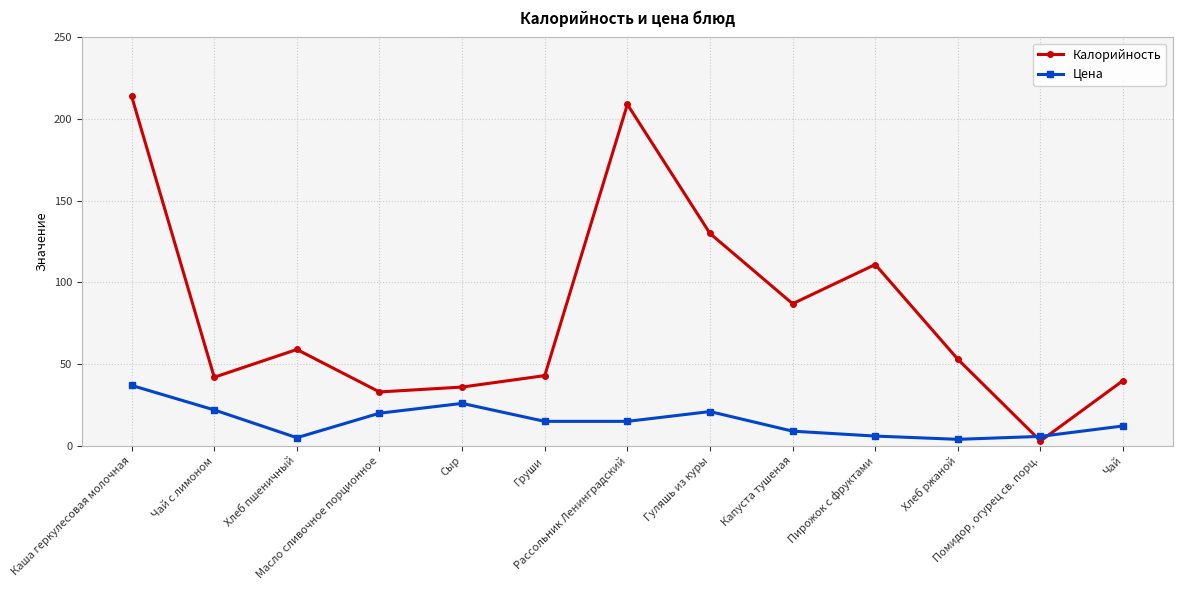

Which series ends up on top after the final intersection of Калорийность and Цена?

Калорийность